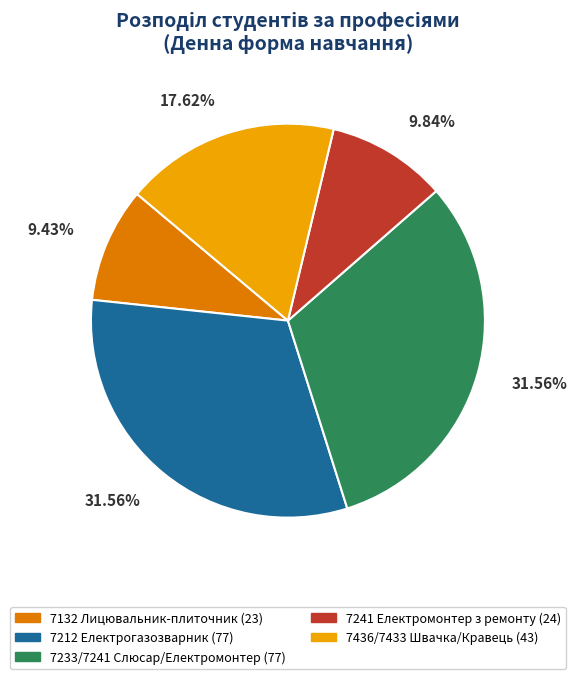

How many segments does this pie chart have?

5